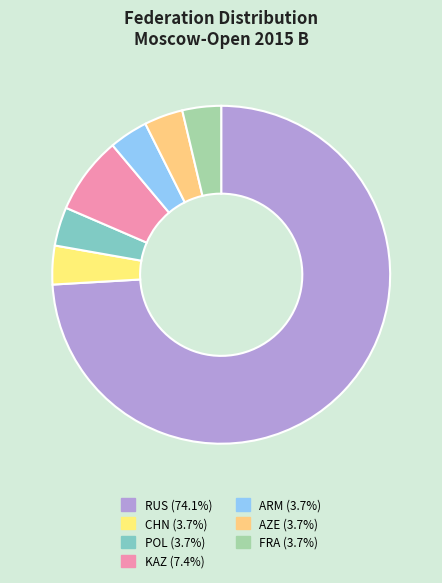

Which slice represents more than half of the pie?

RUS